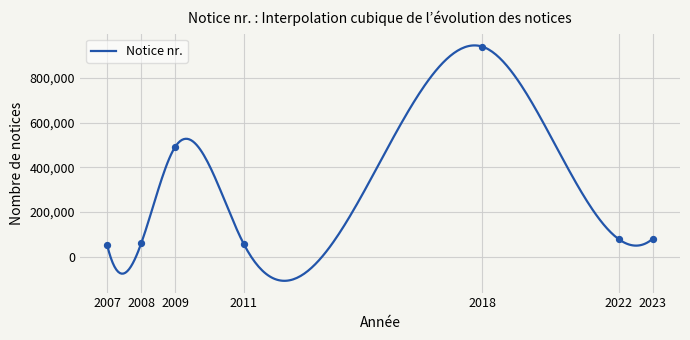

What is the change in value from 2023 to 2018?

+860838